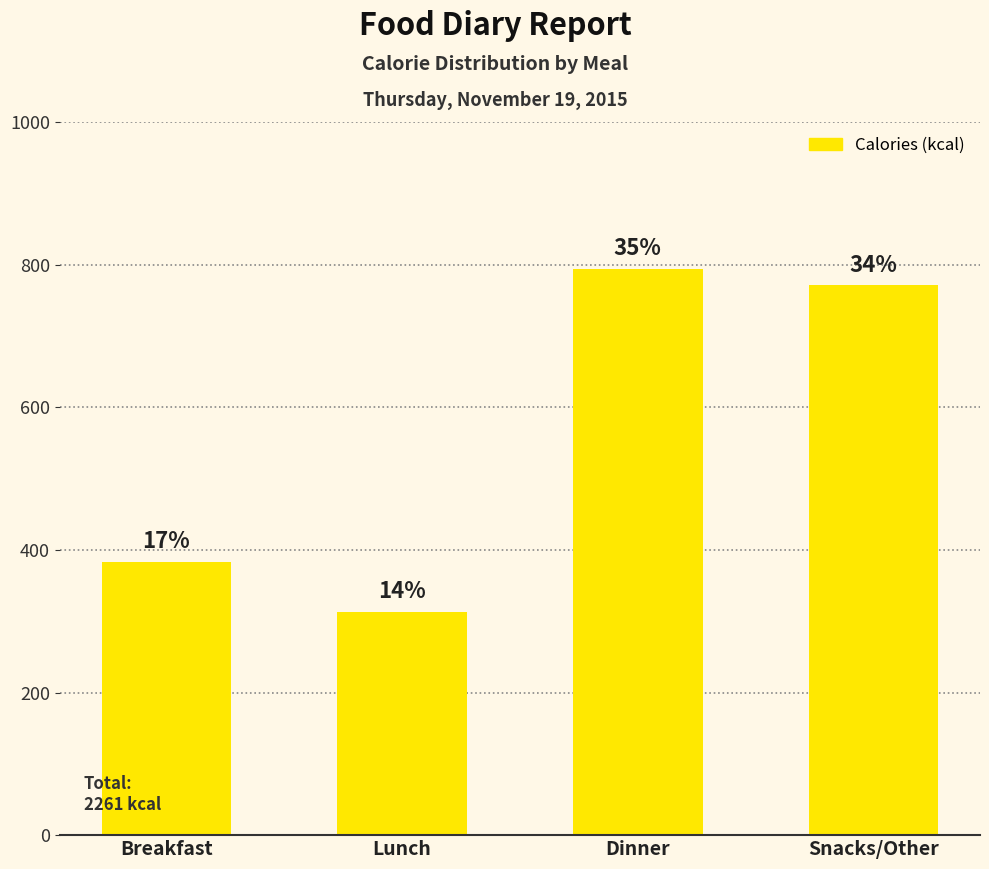

Rank the categories by value from lowest to highest.

Lunch, Breakfast, Snacks/Other, Dinner